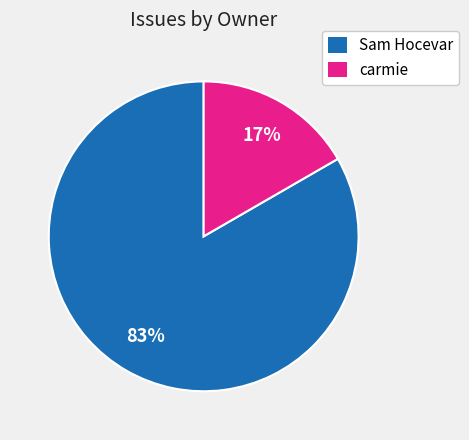

Does carmie represent more than half of the total?

No